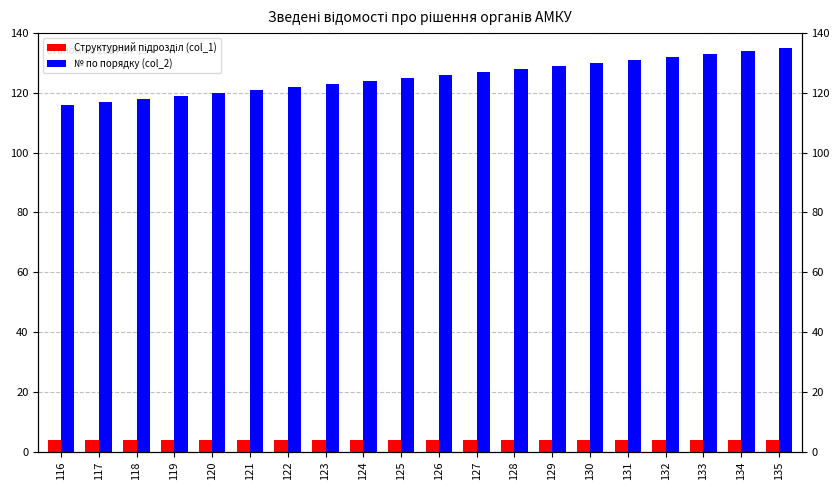

Reading left to right, extract all data points from this chart.

Структурний підрозділ (col_1): 116=4	117=4	118=4	119=4	120=4	121=4	122=4	123=4	124=4	125=4	126=4	127=4	128=4	129=4	130=4	131=4	132=4	133=4	134=4	135=4
№ по порядку (col_2): 116=116	117=117	118=118	119=119	120=120	121=121	122=122	123=123	124=124	125=125	126=126	127=127	128=128	129=129	130=130	131=131	132=132	133=133	134=134	135=135